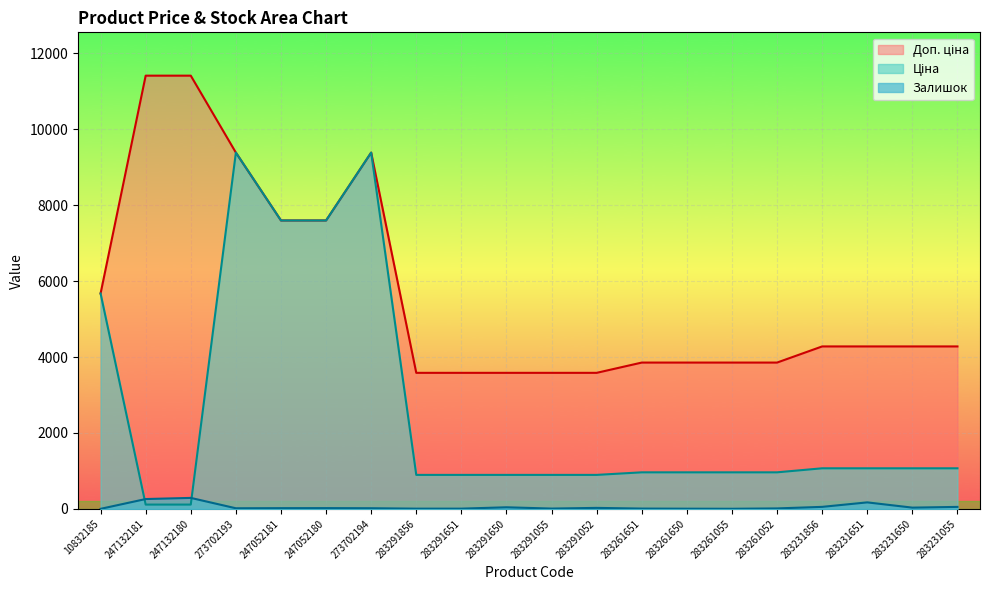

Reading left to right, list all the values displayed in this chart.

Ціна: 10832185=5673.8	247132181=114.1	247132180=114.1	273702193=9384.0	247052181=7596.5	247052180=7596.5	273702194=9384.0	283291856=895.9	283291651=895.9	283291650=895.9	283291055=895.9	283291052=895.9	283261651=963.5	283261650=963.5	283261055=963.5	283261052=963.5	283231856=1069.8	283231651=1069.8	283231650=1069.8	283231055=1069.8
Доп. ціна: 10832185=5673.8	247132181=11410.0	247132180=11410.0	273702193=9384.0	247052181=7596.5	247052180=7596.5	273702194=9384.0	283291856=3583.6	283291651=3583.6	283291650=3583.6	283291055=3583.6	283291052=3583.6	283261651=3854.0	283261650=3854.0	283261055=3854.0	283261052=3854.0	283231856=4279.1	283231651=4279.1	283231650=4279.1	283231055=4279.1
Залишок: 10832185=2.0	247132181=260.0	247132180=290.0	273702193=17.0	247052181=20.0	247052180=21.0	273702194=18.0	283291856=7.0	283291651=7.0	283291650=43.0	283291055=9.0	283291052=27.0	283261651=9.0	283261650=6.0	283261055=4.0	283261052=13.0	283231856=54.0	283231651=172.0	283231650=34.0	283231055=53.0